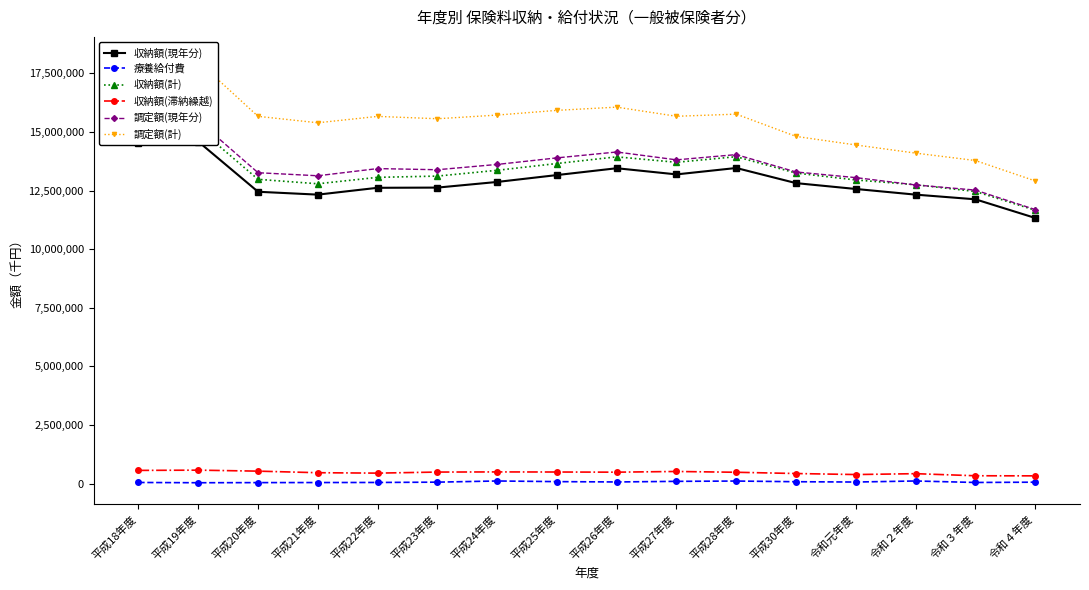

True or false: 収納額(滞納繰越) has more than 1 points higher than both neighbors.

True